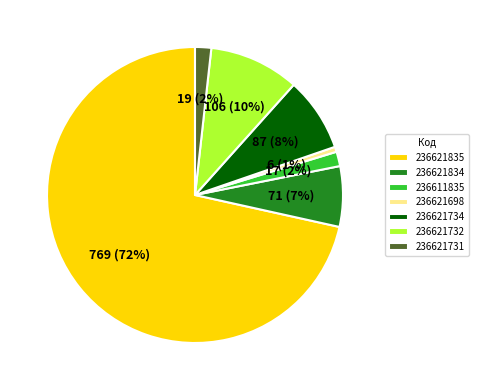

Is there any slice that represents more than half of the pie?

Yes